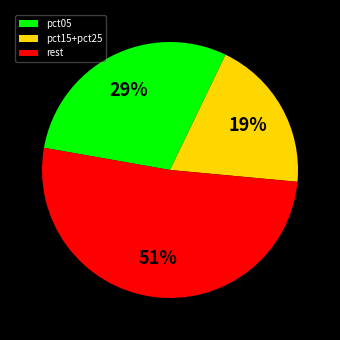

Count the number of slices in the pie.

3